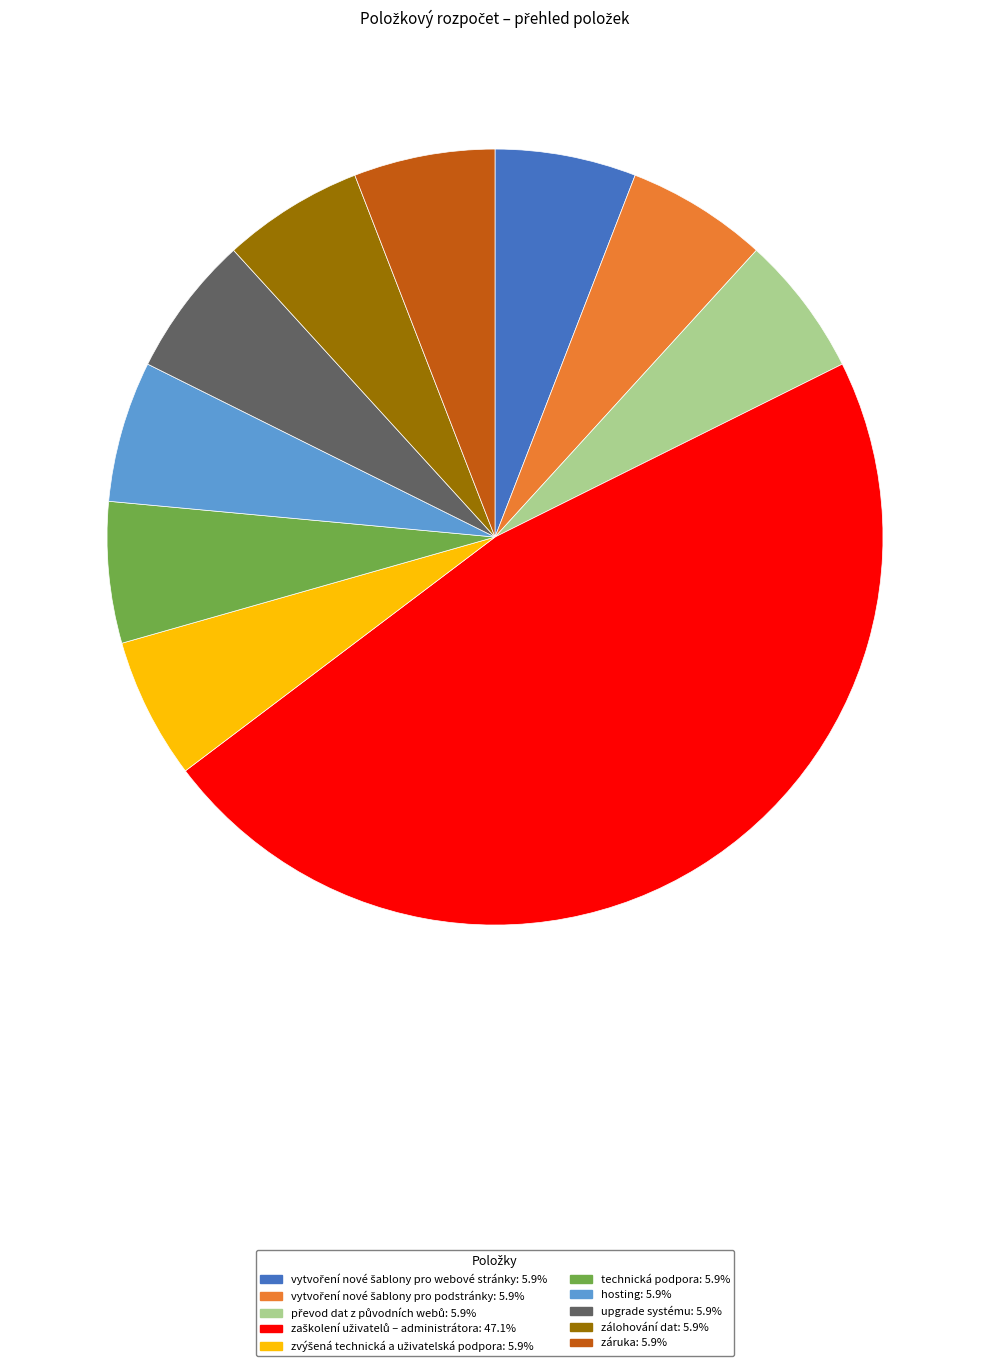

Is there a majority slice in this chart?

No